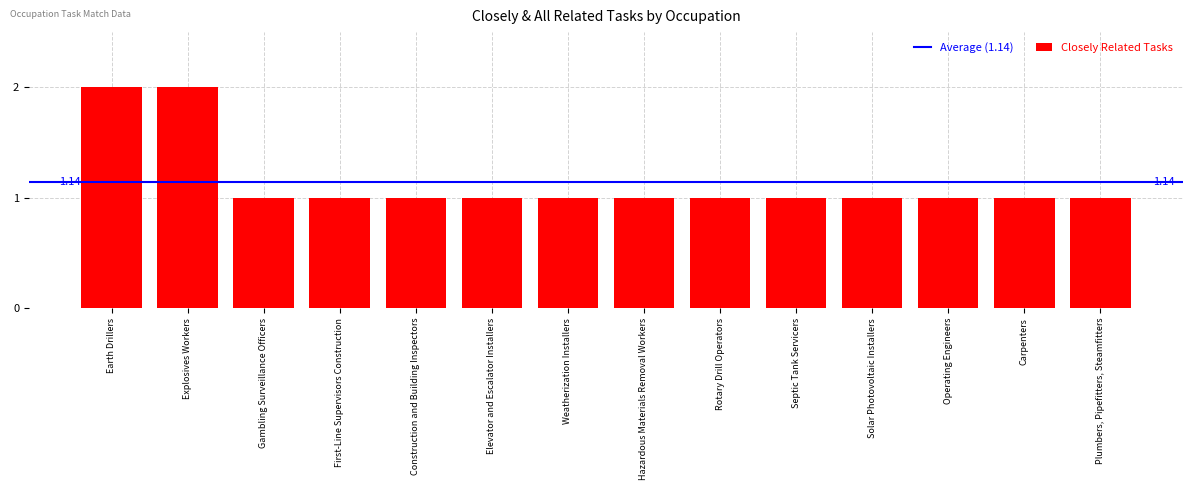

What is the average value?

1